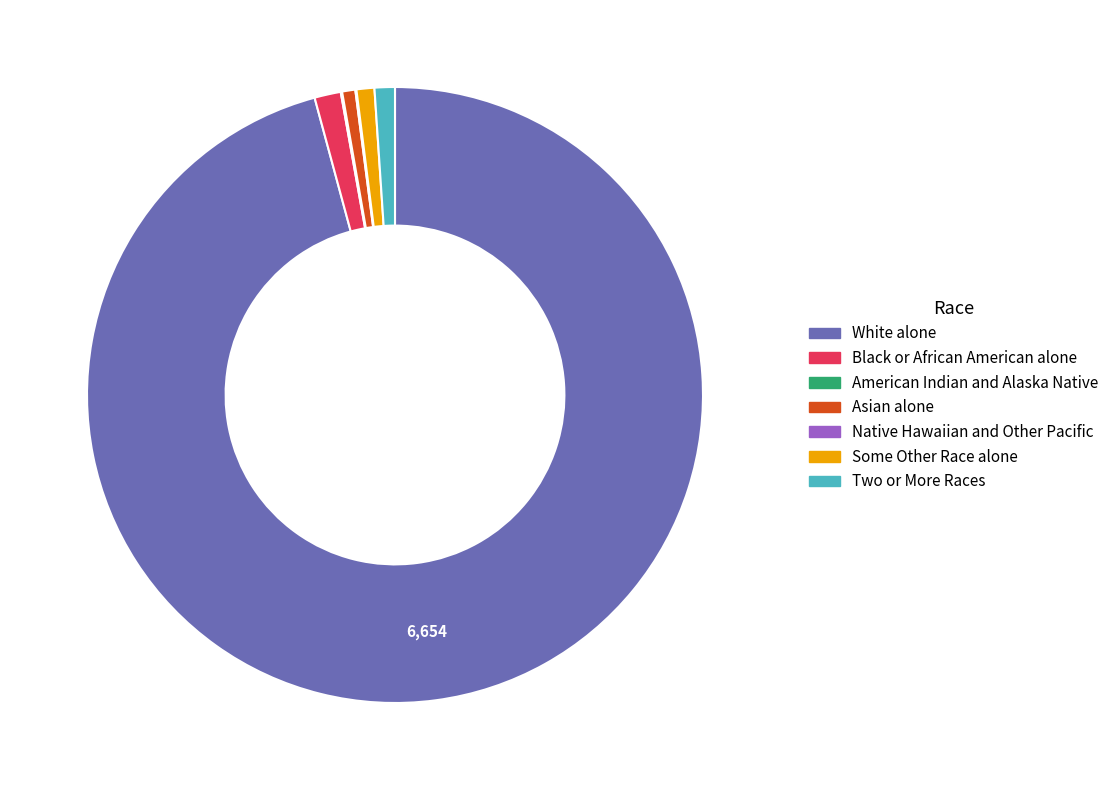

Which slice is the largest?

White alone